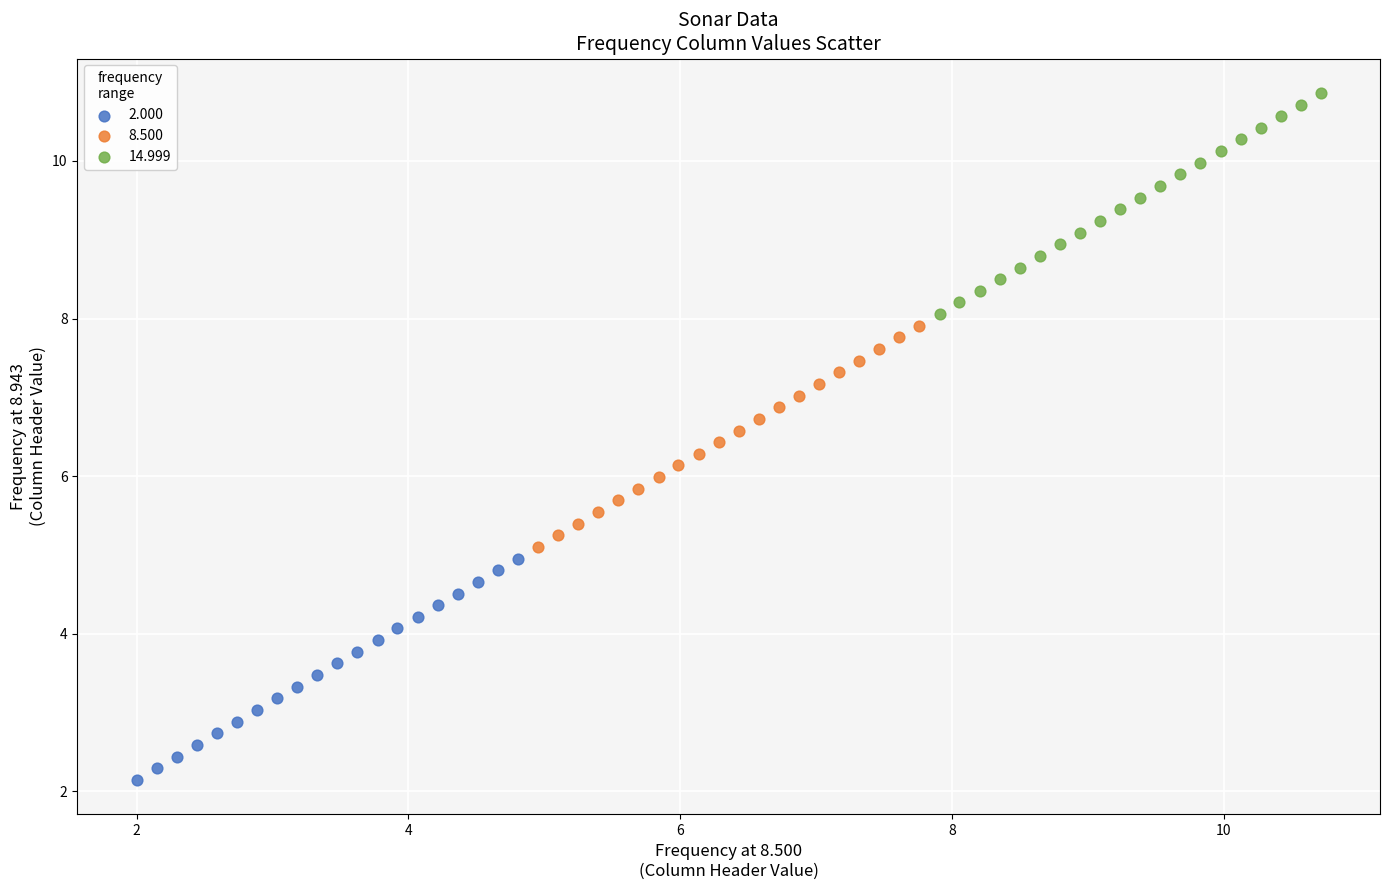

What are all the series names shown in the legend?

2.000, 8.500, 14.999